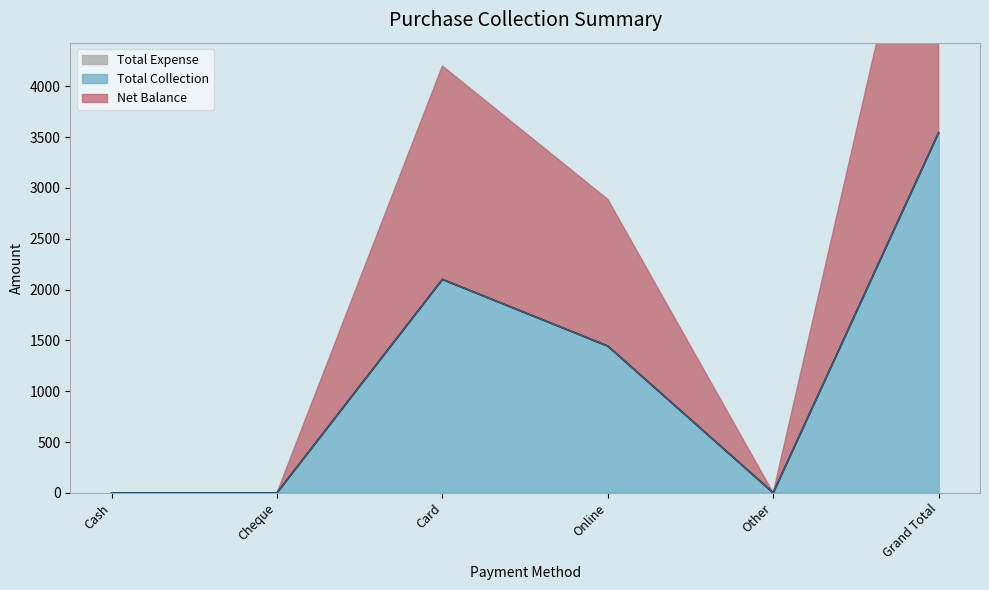

In Net Balance, how many points are higher than both neighbors (excluding endpoints)?

1